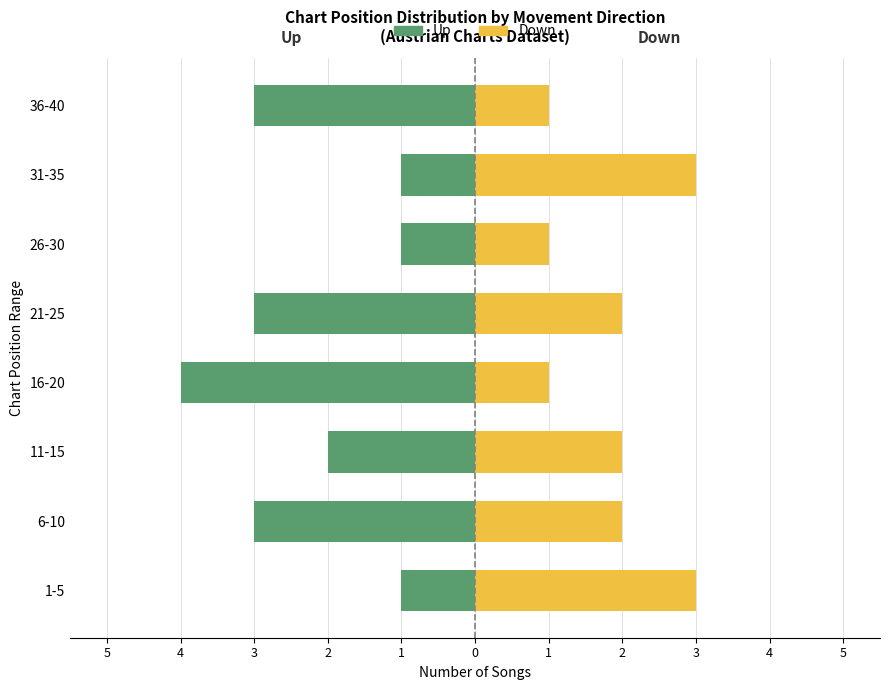

What is the difference between the maximum and minimum values in the Up series?

3